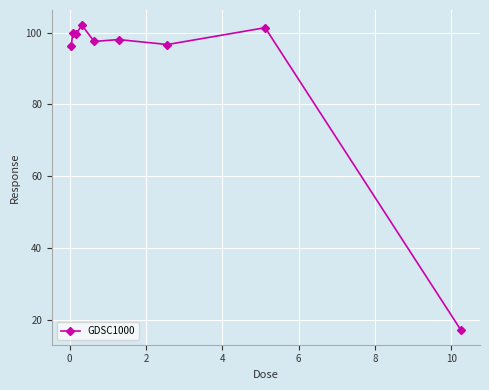

What is the sum of all values?

809.0